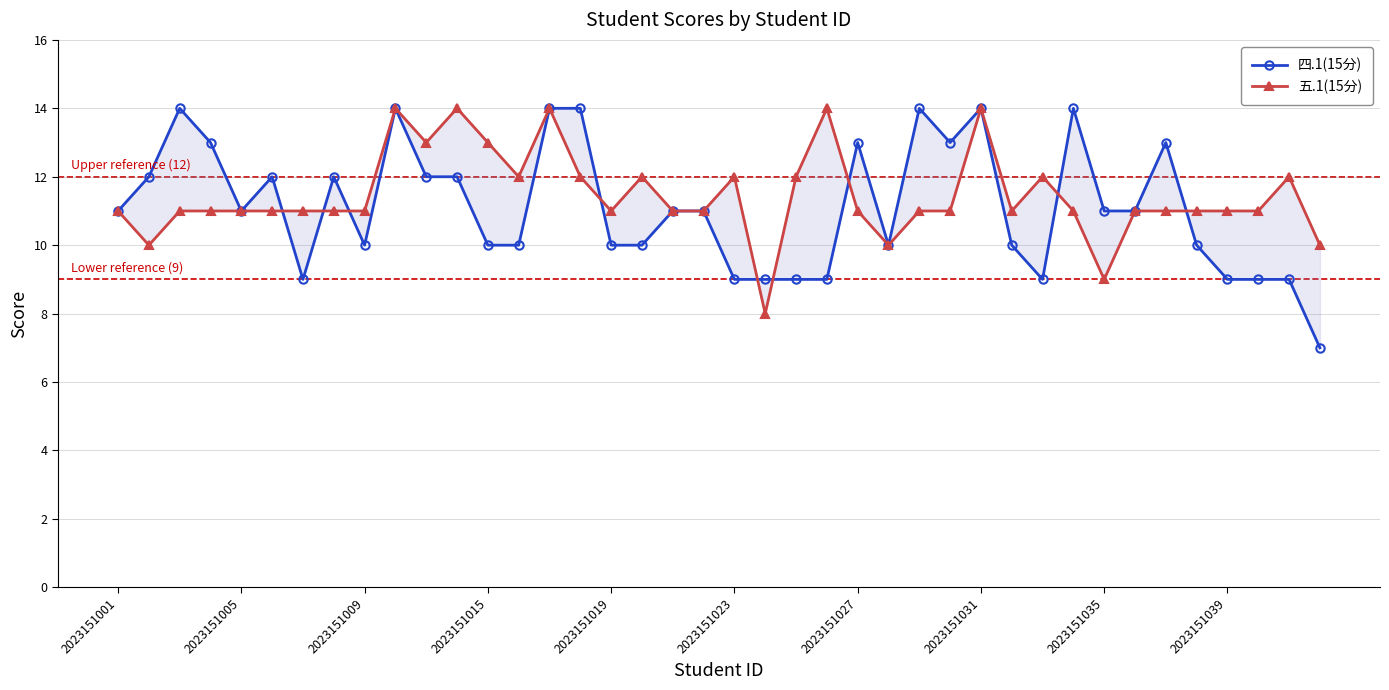

What is the smallest value displayed?

7